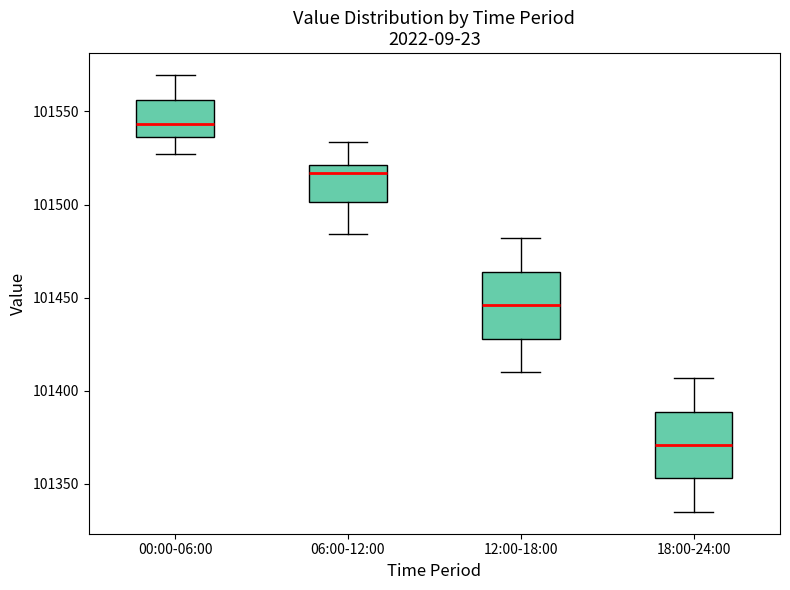

Reading left to right, read every box against the y-axis: the position of its median line, the range the box covers, and the ends of its whiskers. The values are not printed on the chart, so give them approximately, as read against the axis.

00:00-06:00: median 101545, box 101535 to 101555, whiskers 101525 to 101570
06:00-12:00: median 101515, box 101500 to 101520, whiskers 101485 to 101535
12:00-18:00: median 101445, box 101430 to 101465, whiskers 101410 to 101480
18:00-24:00: median 101370, box 101355 to 101390, whiskers 101335 to 101405